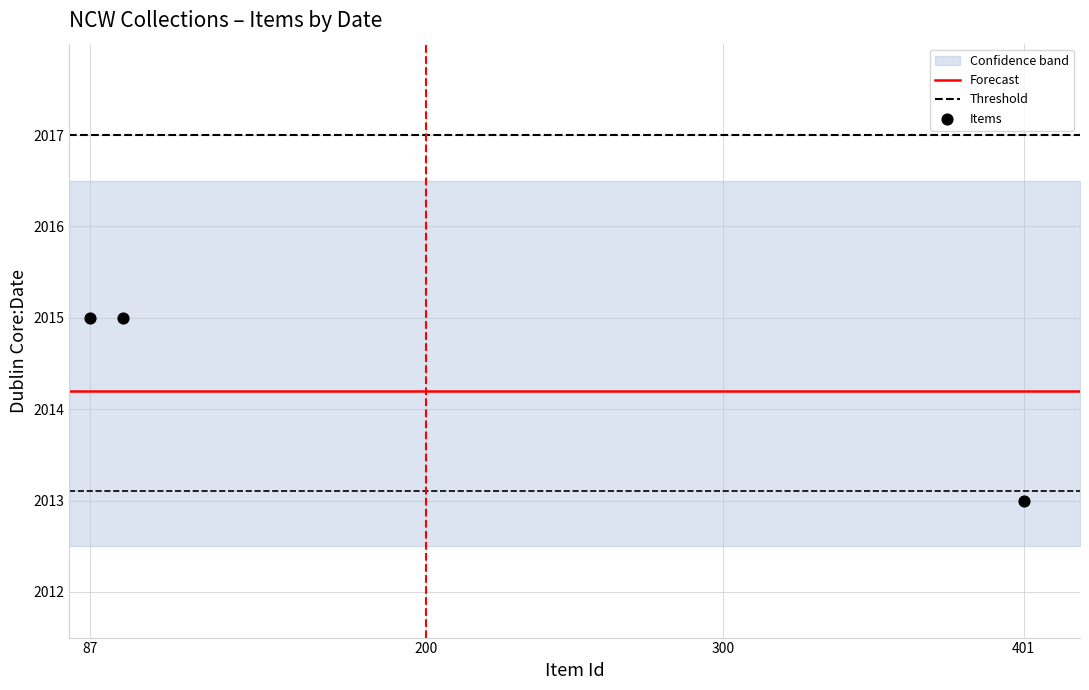

What is the change in value from 87 to 401?

-2